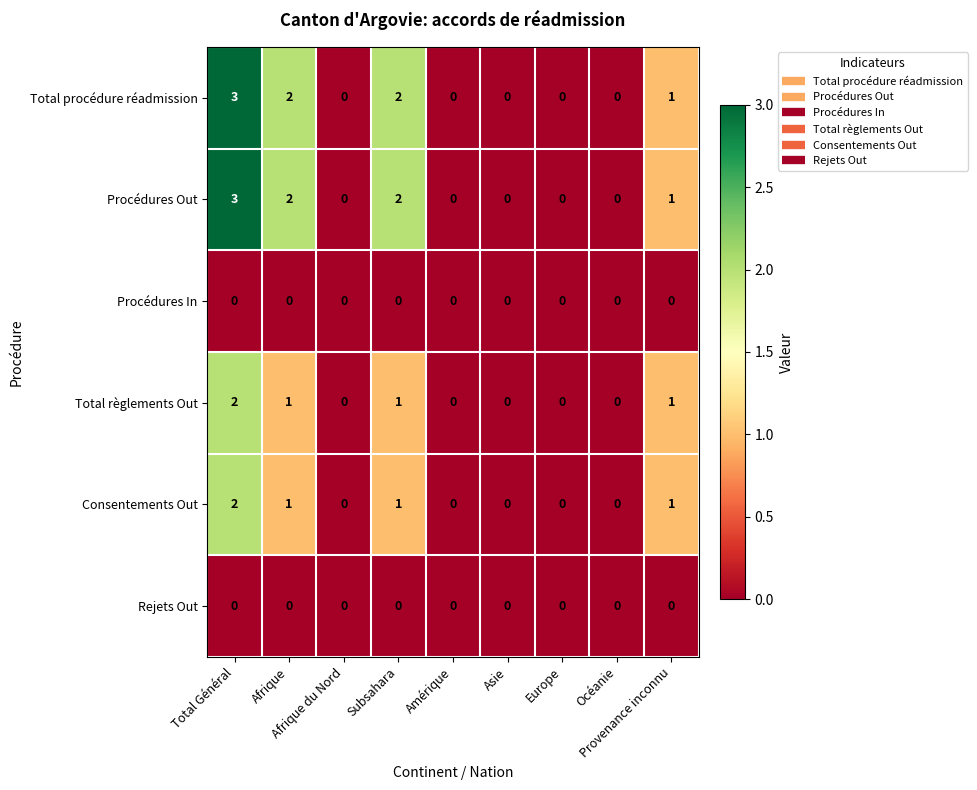

What is the difference between the maximum and second lowest values in the Total procédure réadmission series?

3